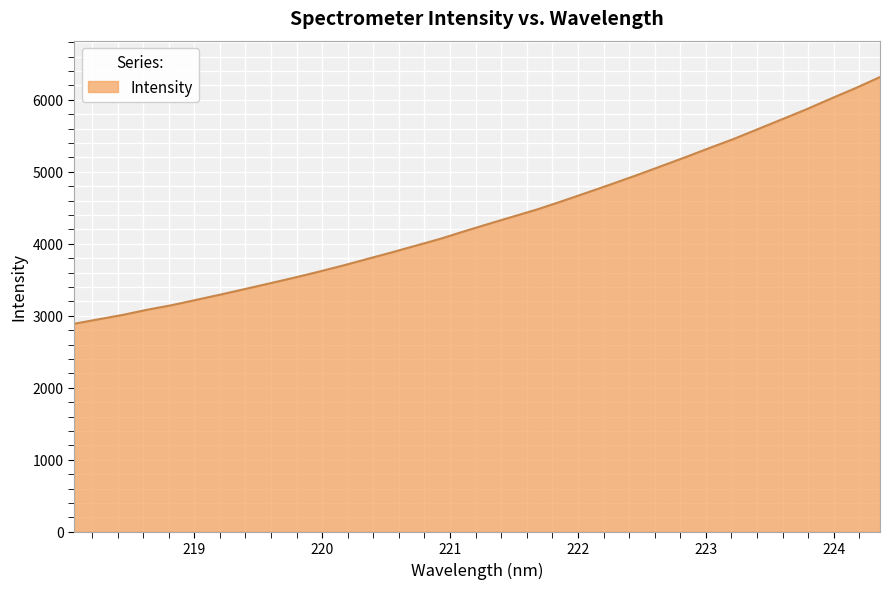

What is the difference between the maximum and minimum values?

3427.8